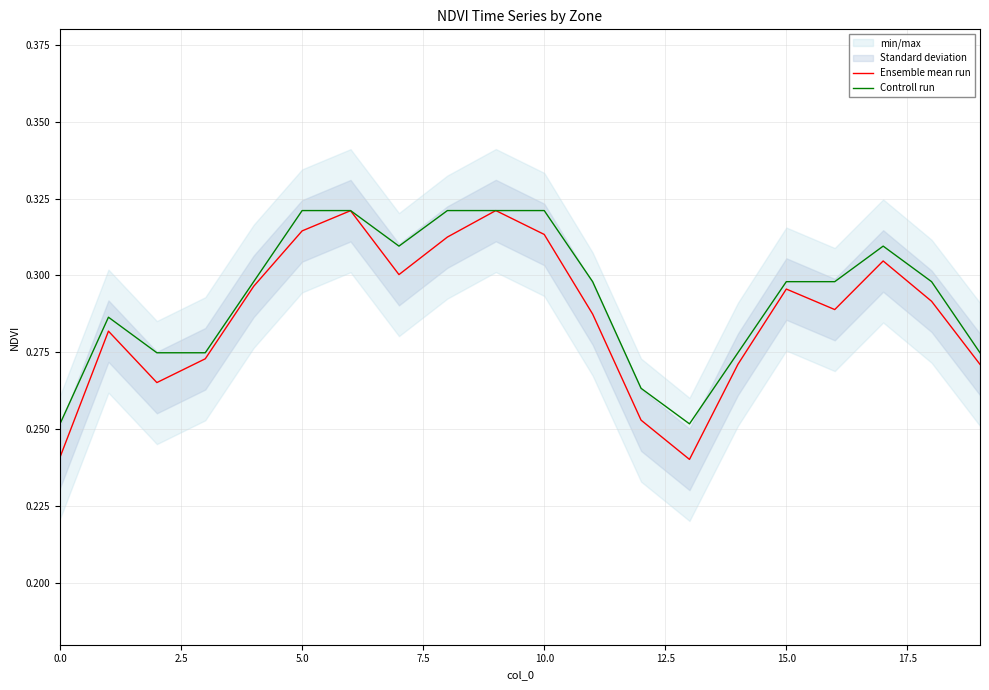

In Ensemble mean run, how many points are higher than both neighbors (excluding endpoints)?

5